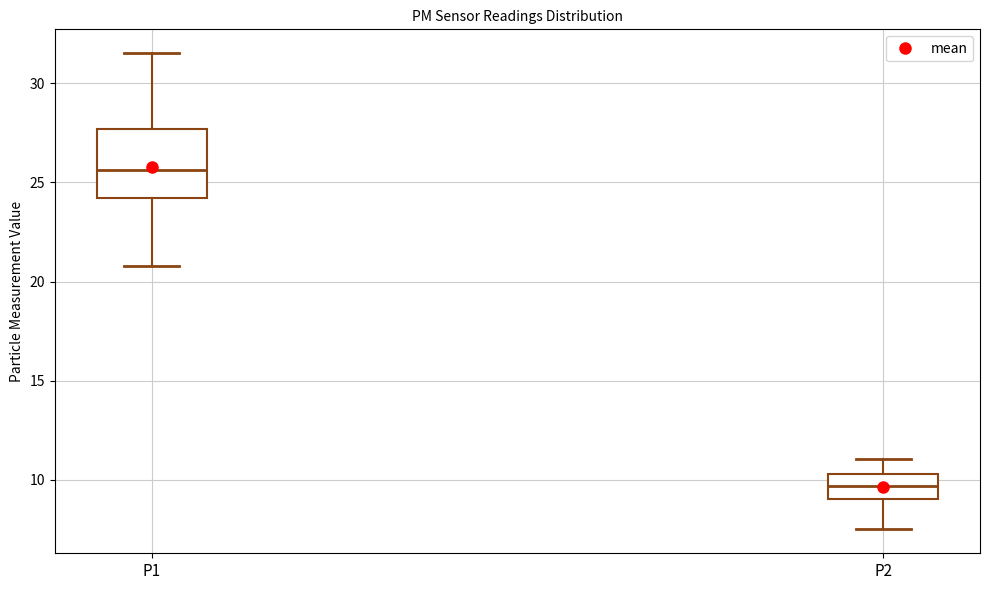

Comparing the boxes themselves (not the whiskers), which one is the tallest?

P1